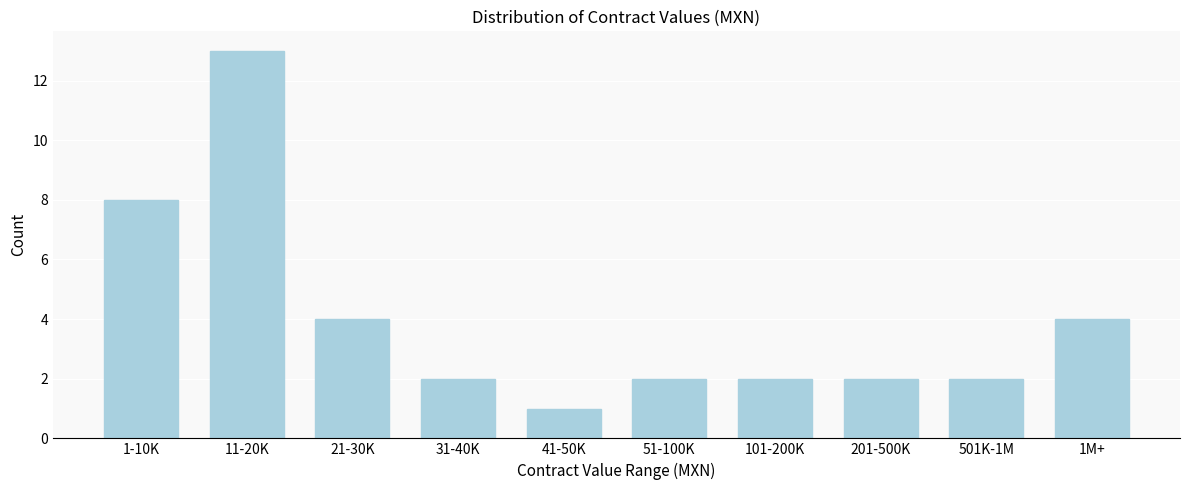

Reading left to right, what are all the values shown in this chart?

8	13	4	2	1	2	2	2	2	4